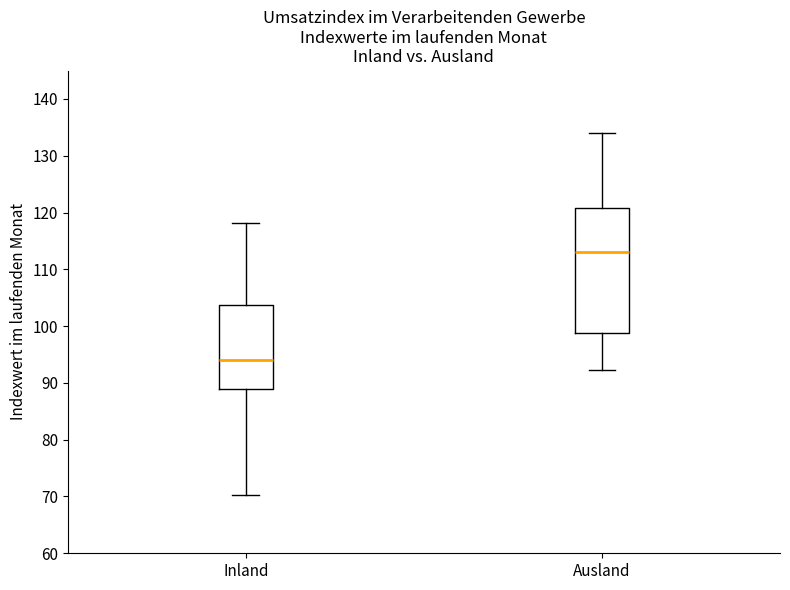

Which box has the lowest median line?

Inland